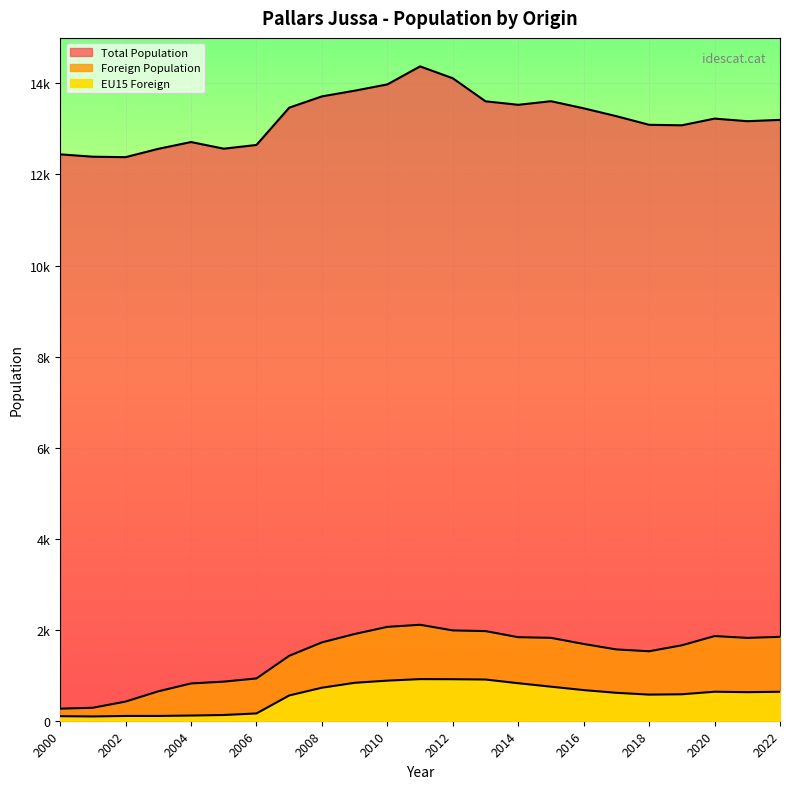

Rank the series by their maximum value, from highest to lowest.

Total Population, Foreign Population, EU15 Foreign